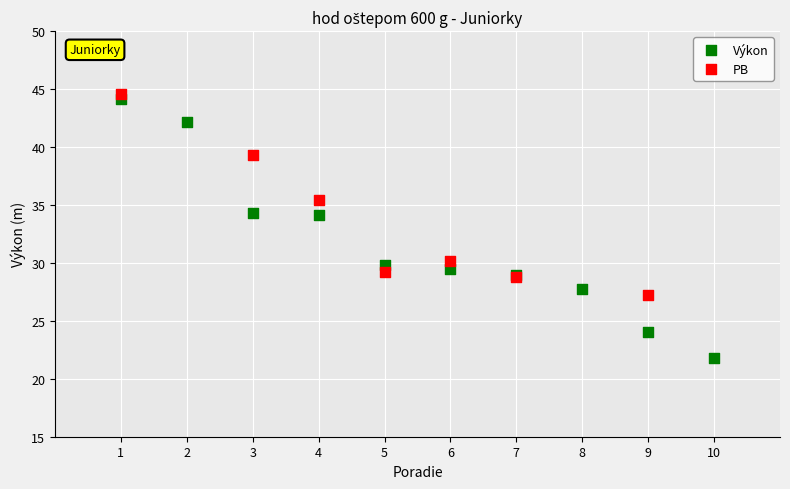

Which series reaches the minimum Y coordinate?

Výkon